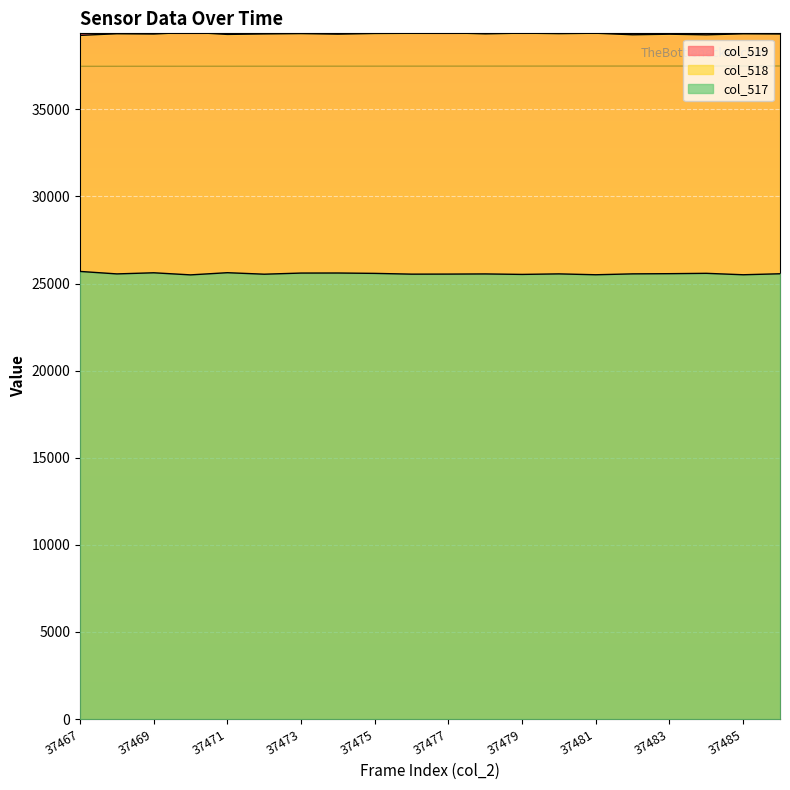

Rank the series by their maximum value, from highest to lowest.

col_518, col_519, col_517